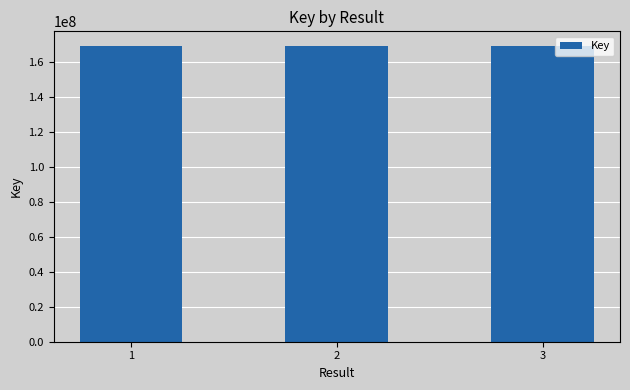

What is the ratio of the value at 1 to the value at 3?

1.0